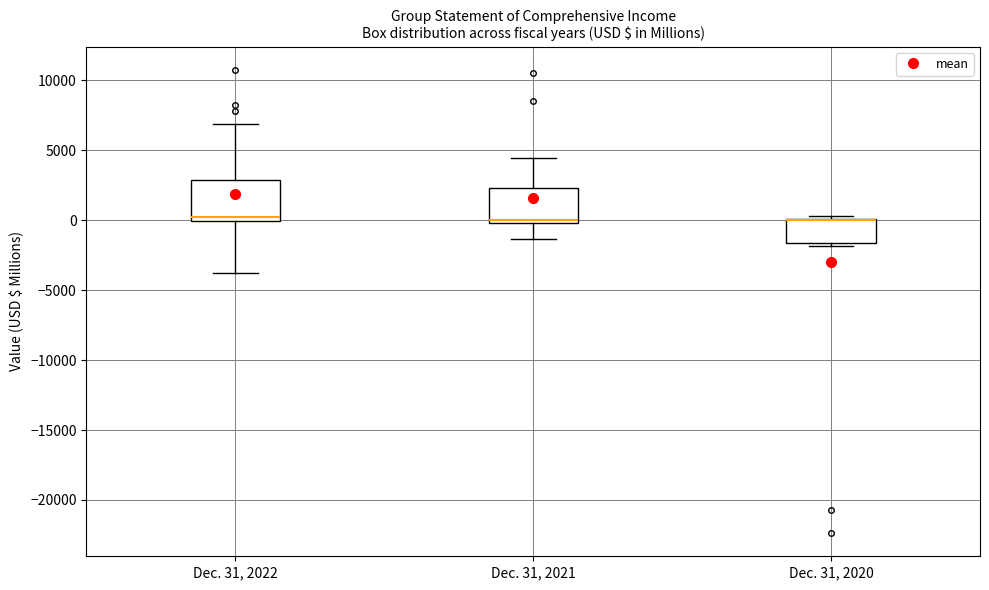

Reading left to right, transcribe this box plot: for each box, give where its median line is, the range the box spans, and where its two whiskers end, as read against the y-axis. The values are not printed on the chart, so give them approximately, as read against the axis.

Dec. 31, 2022: median 0 (just above the box's lower edge), box 0 to 3000, whiskers -4000 to 7000
Dec. 31, 2021: median 0 (just above the box's lower edge), box 0 to 2500, whiskers -1500 to 4500
Dec. 31, 2020: median 0 (drawn on the box's upper edge), box -1500 to 0, whiskers -2000 to 500